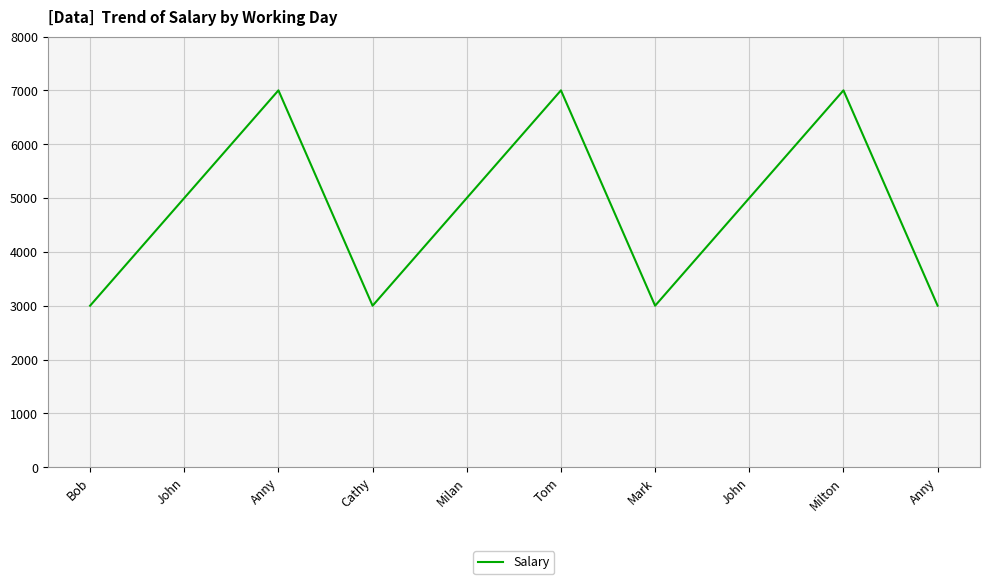

How many lines are shown in the chart?

1